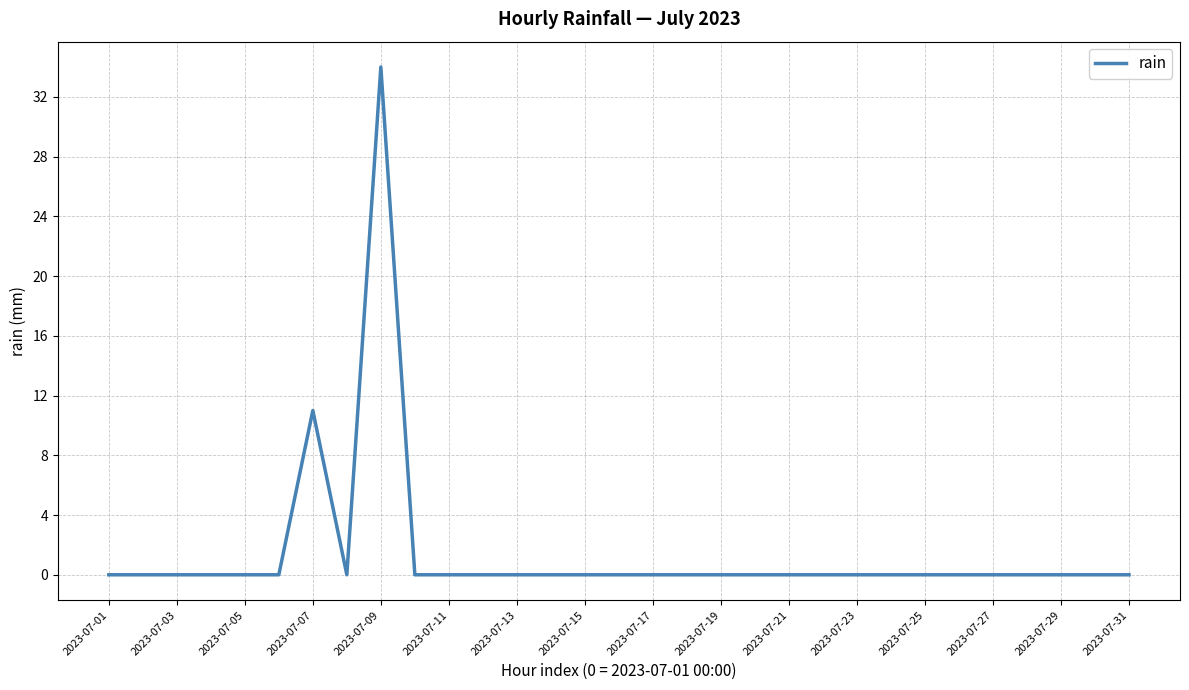

What is the maximum value shown in the chart?

34